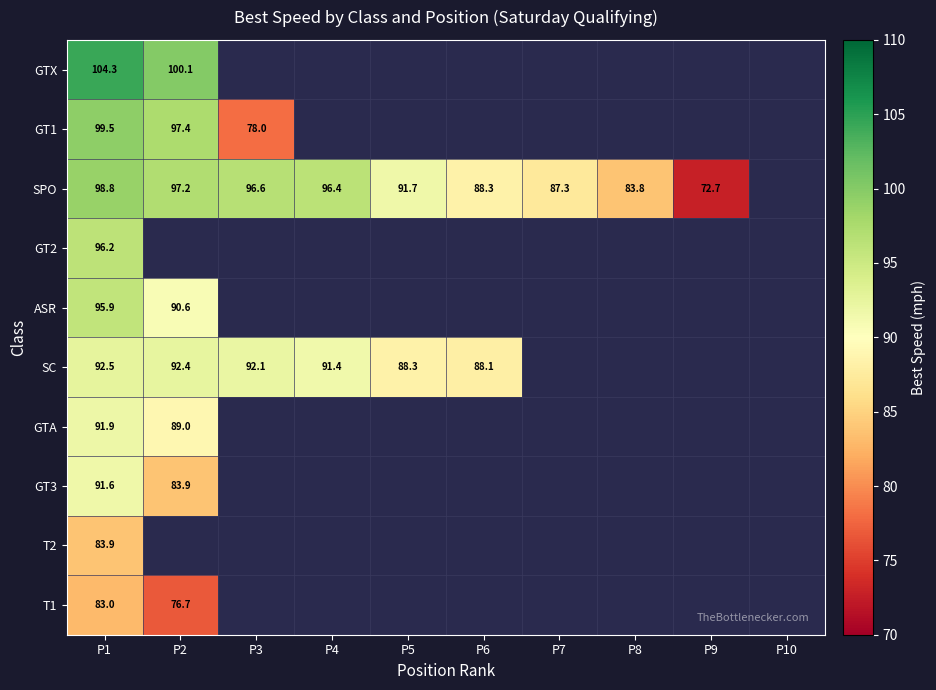

Is the value of GT1 at P2 greater than the value of GTA at P2?

Yes